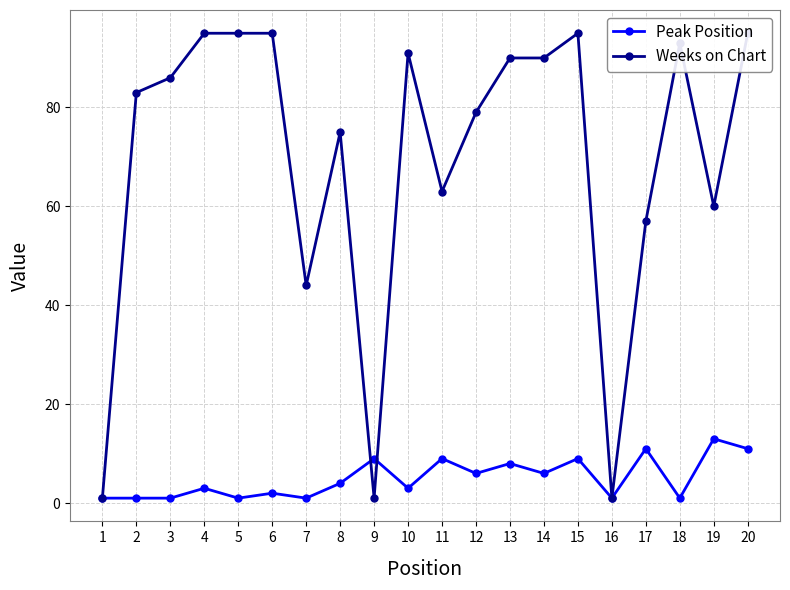

How many values in the Peak Position series are below 4?

10